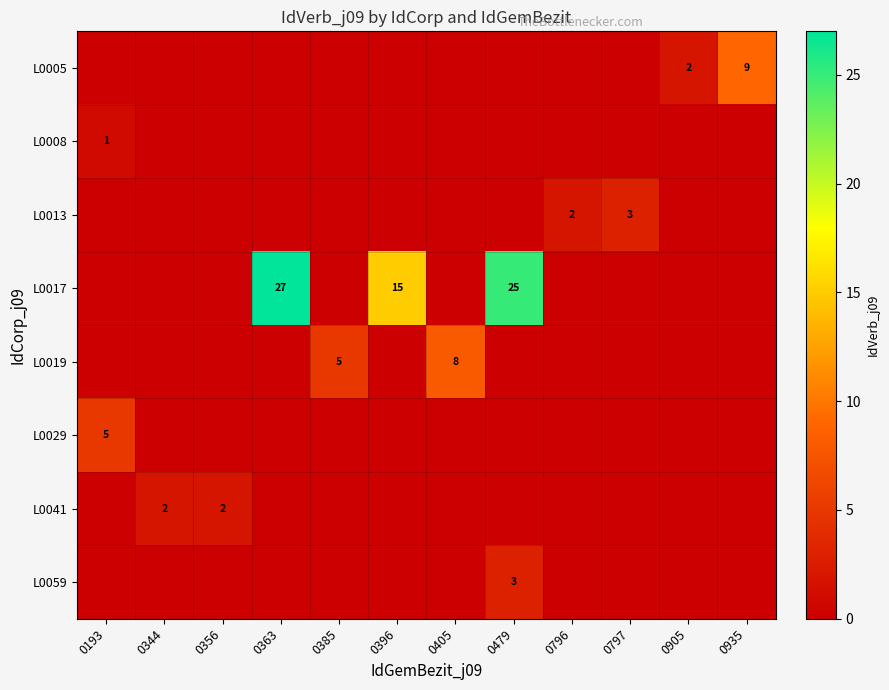

True or false: L0008 has a value of 2 at 0193.

False